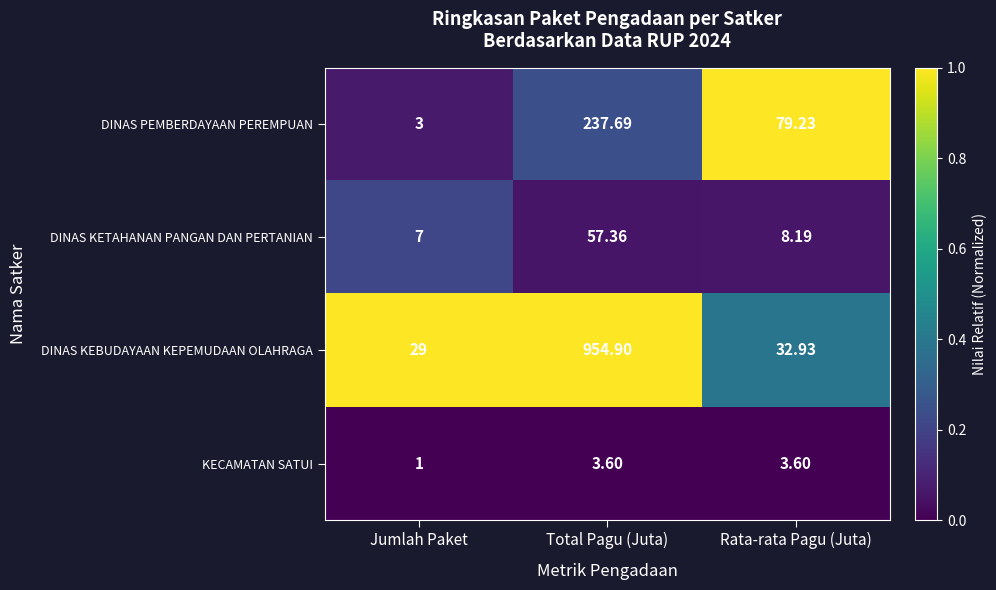

Which series has the largest total across all categories?

DINAS KEBUDAYAAN KEPEMUDAAN OLAHRAGA